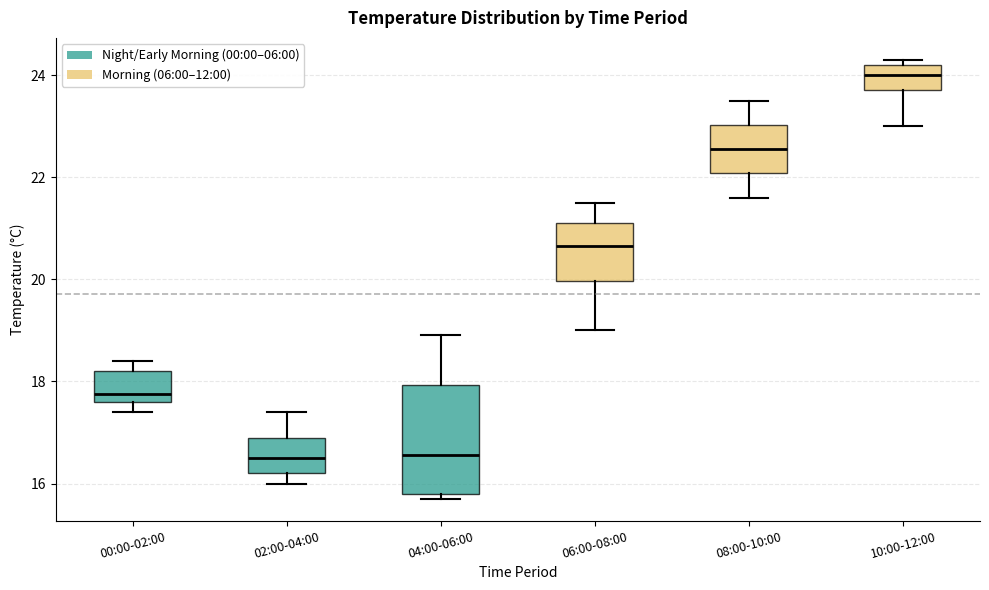

Reading left to right, read every box against the y-axis: the position of its median line, the range the box covers, and the ends of its whiskers. The values are not printed on the chart, so give them approximately, as read against the axis.

00:00-02:00: median 17.8, box 17.6 to 18.2, whiskers 17.4 to 18.4
02:00-04:00: median 16.6, box 16.2 to 17.0, whiskers 16.0 to 17.4
04:00-06:00: median 16.6, box 15.8 to 18.0, whiskers 15.8 (just below the box's lower edge) to 19.0
06:00-08:00: median 20.6, box 20.0 to 21.2, whiskers 19.0 to 21.6
08:00-10:00: median 22.6, box 22.0 to 23.0, whiskers 21.6 to 23.6
10:00-12:00: median 24.0, box 23.8 to 24.2, whiskers 23.0 to 24.4